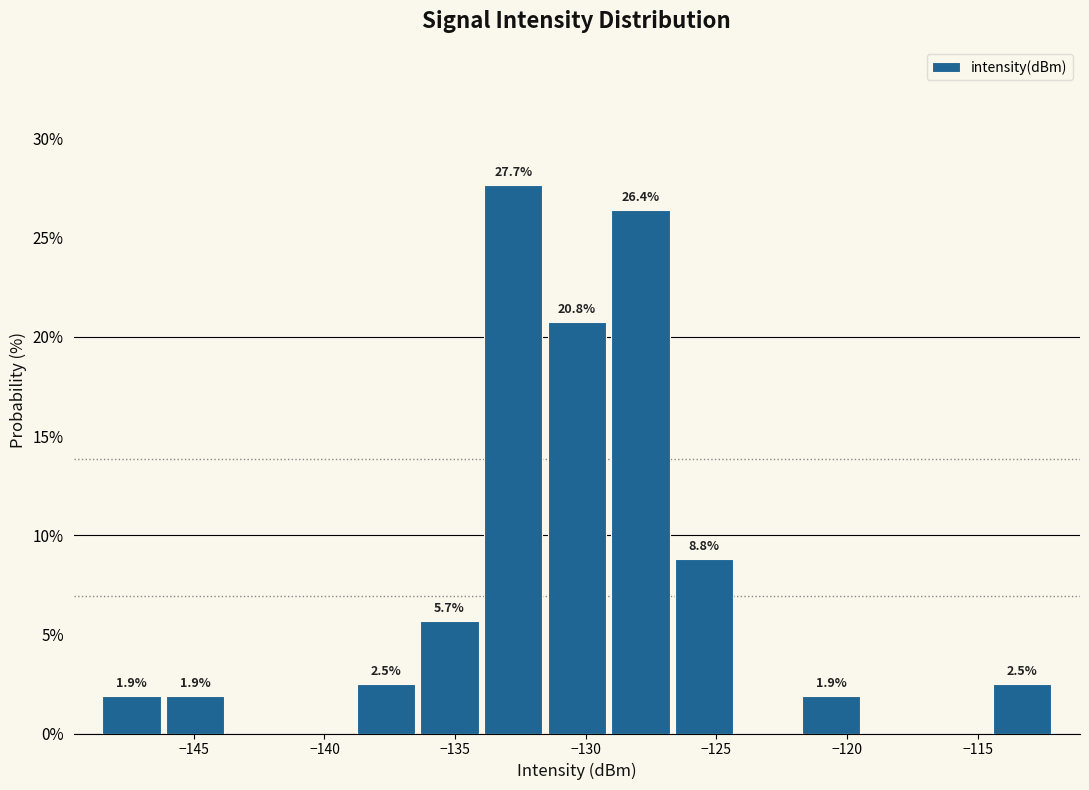

Over which range of the x-axis is the bar tallest?

-134.0 to -131.5